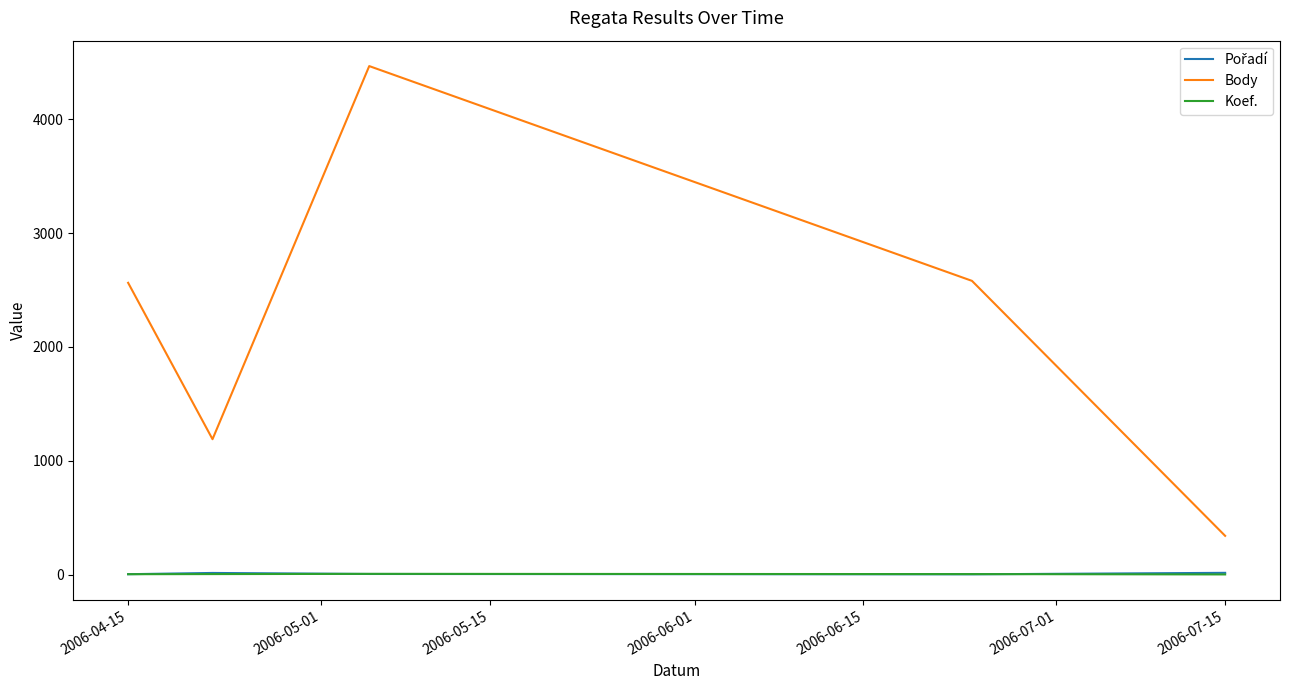

Which series has the largest total across all categories?

Body